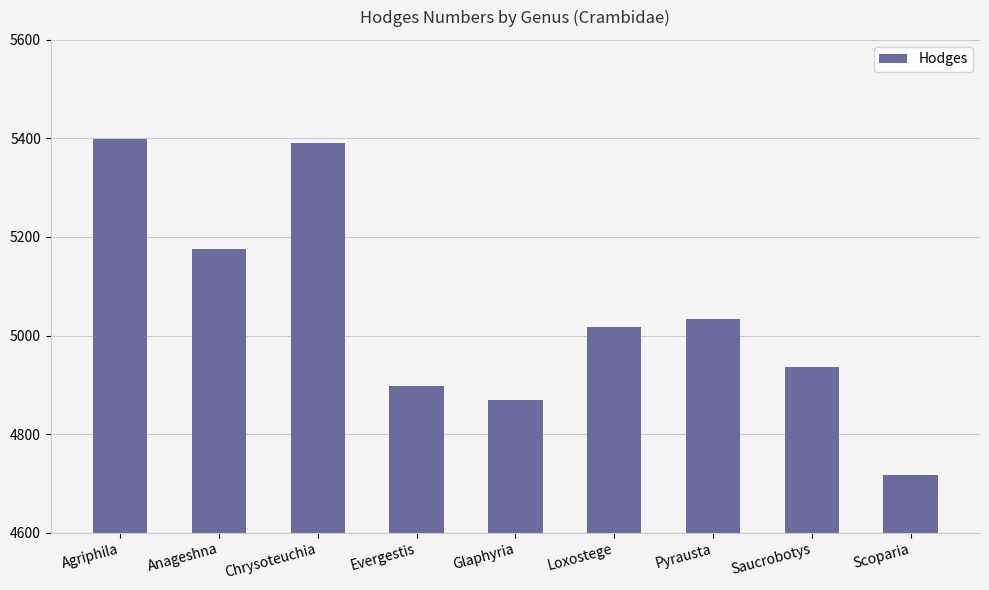

What is the minimum value shown in the chart?

4716